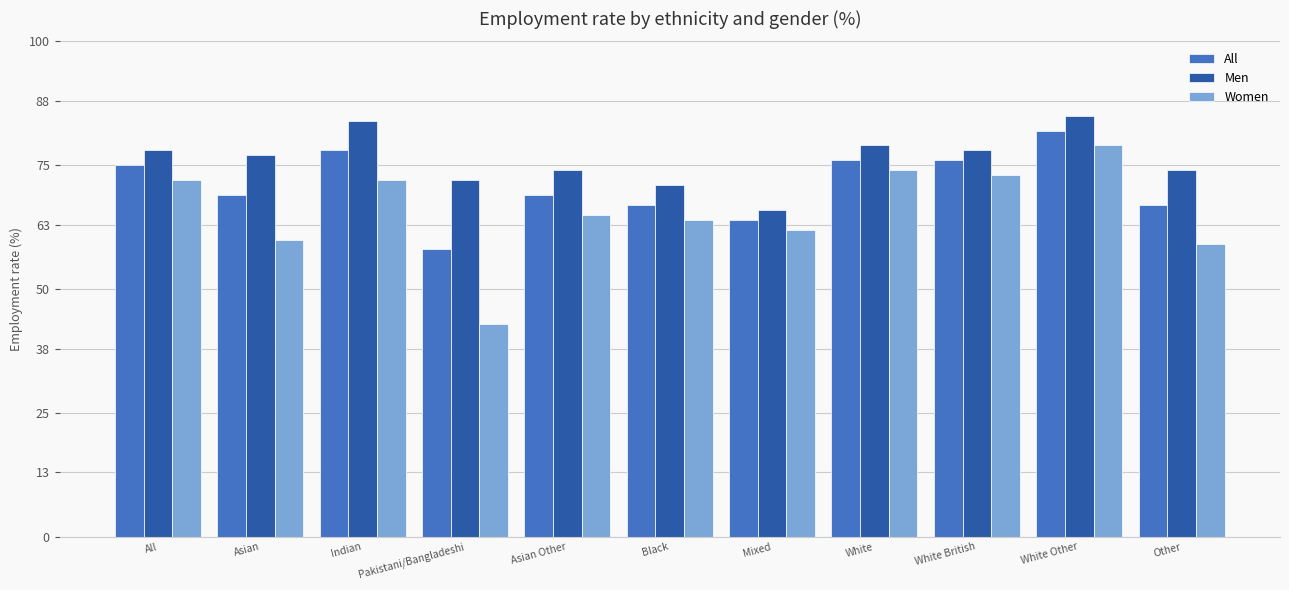

What is the difference between the All values at Other and Asian?

2